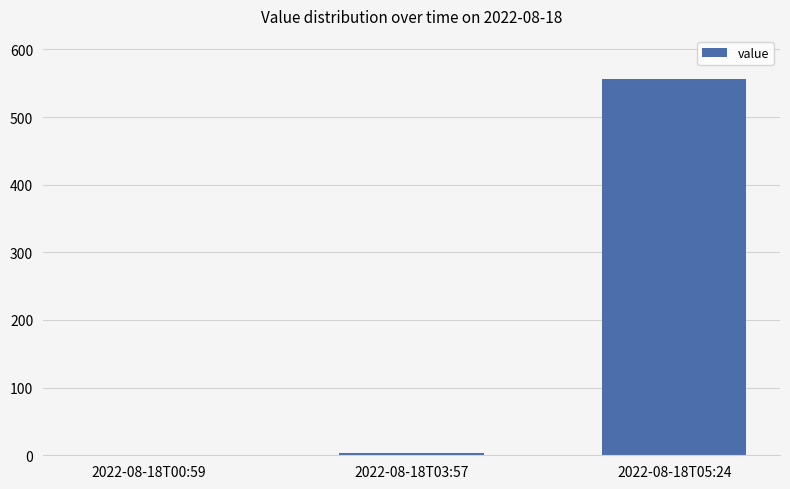

Is it true that the value at 2022-08-18T05:24 is 556?

True